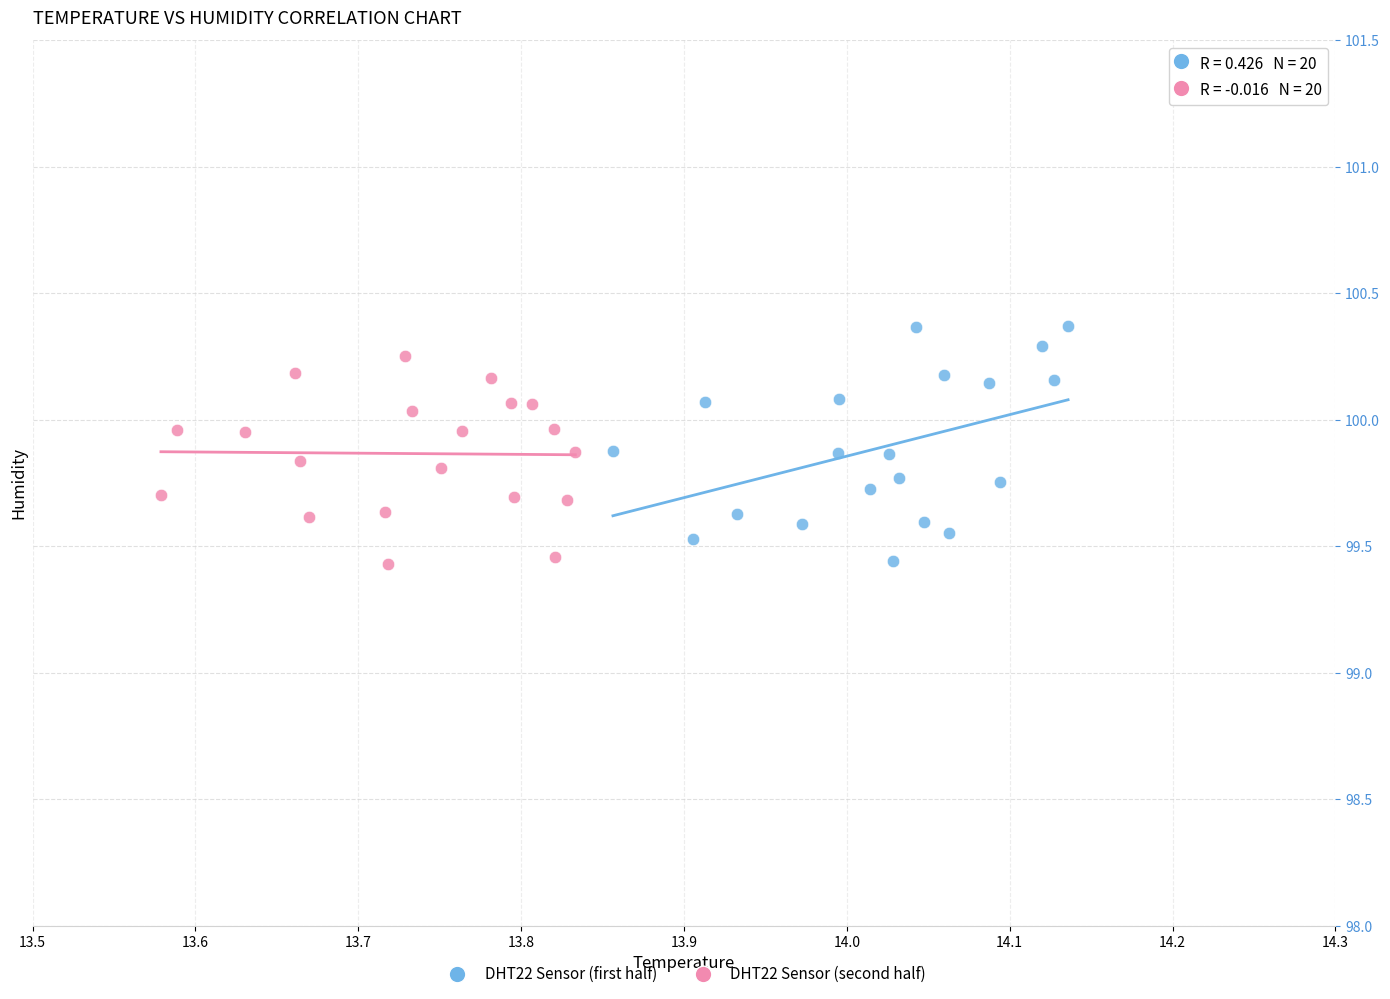

What are all the series names shown in the legend?

DHT22 Sensor (first half), DHT22 Sensor (second half)